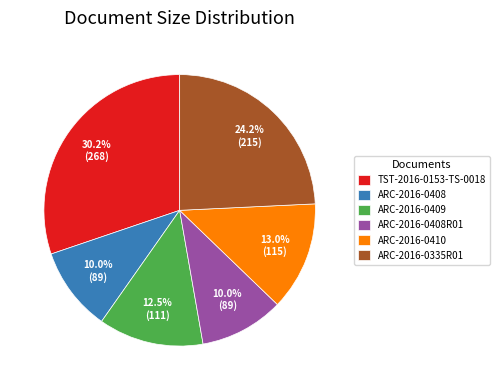

Combined, do TST-2016-0153-TS-0018 and ARC-2016-0410 account for over 50%?

No